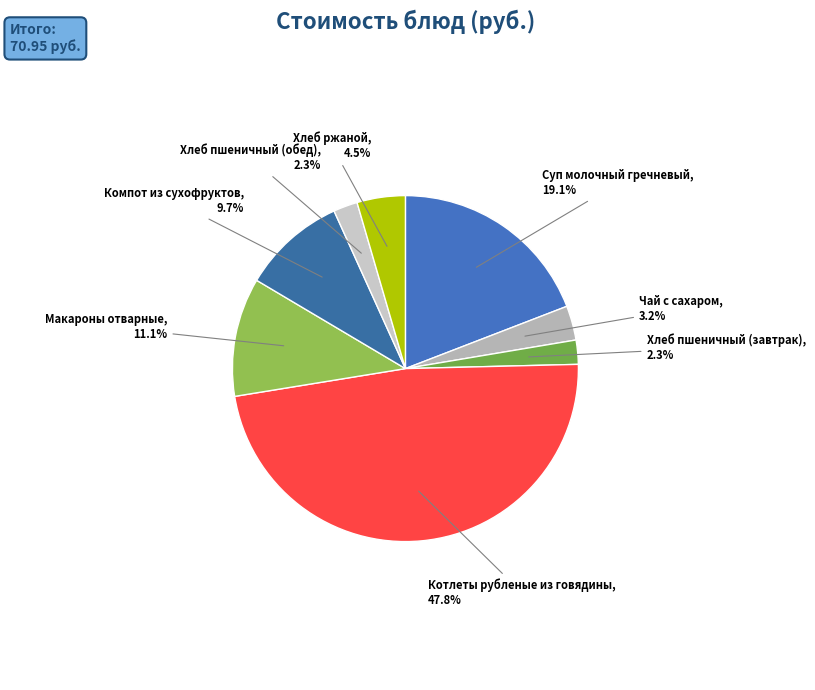

What is the ratio of the value at Котлеты рубленые из говядины, 47.8% to the value at Компот из сухофруктов, 9.7%?

4.9